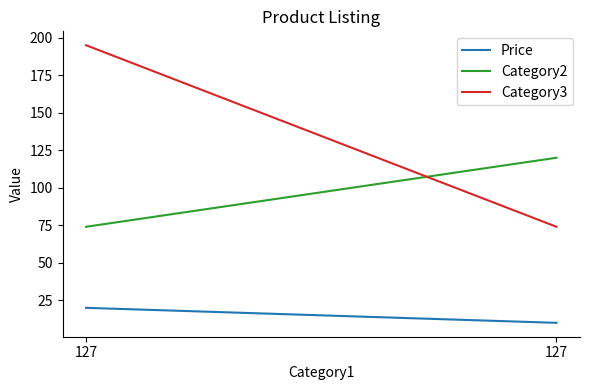

Reading left to right, transcribe all the data shown in this chart.

Price: 20.0	10.0
Category2: 74.0	120.0
Category3: 195.0	74.0